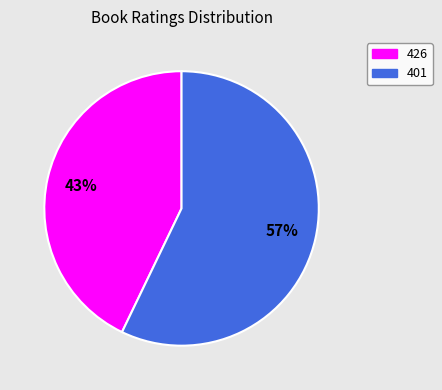

Is the sum of 426 and 401 greater than half?

Yes